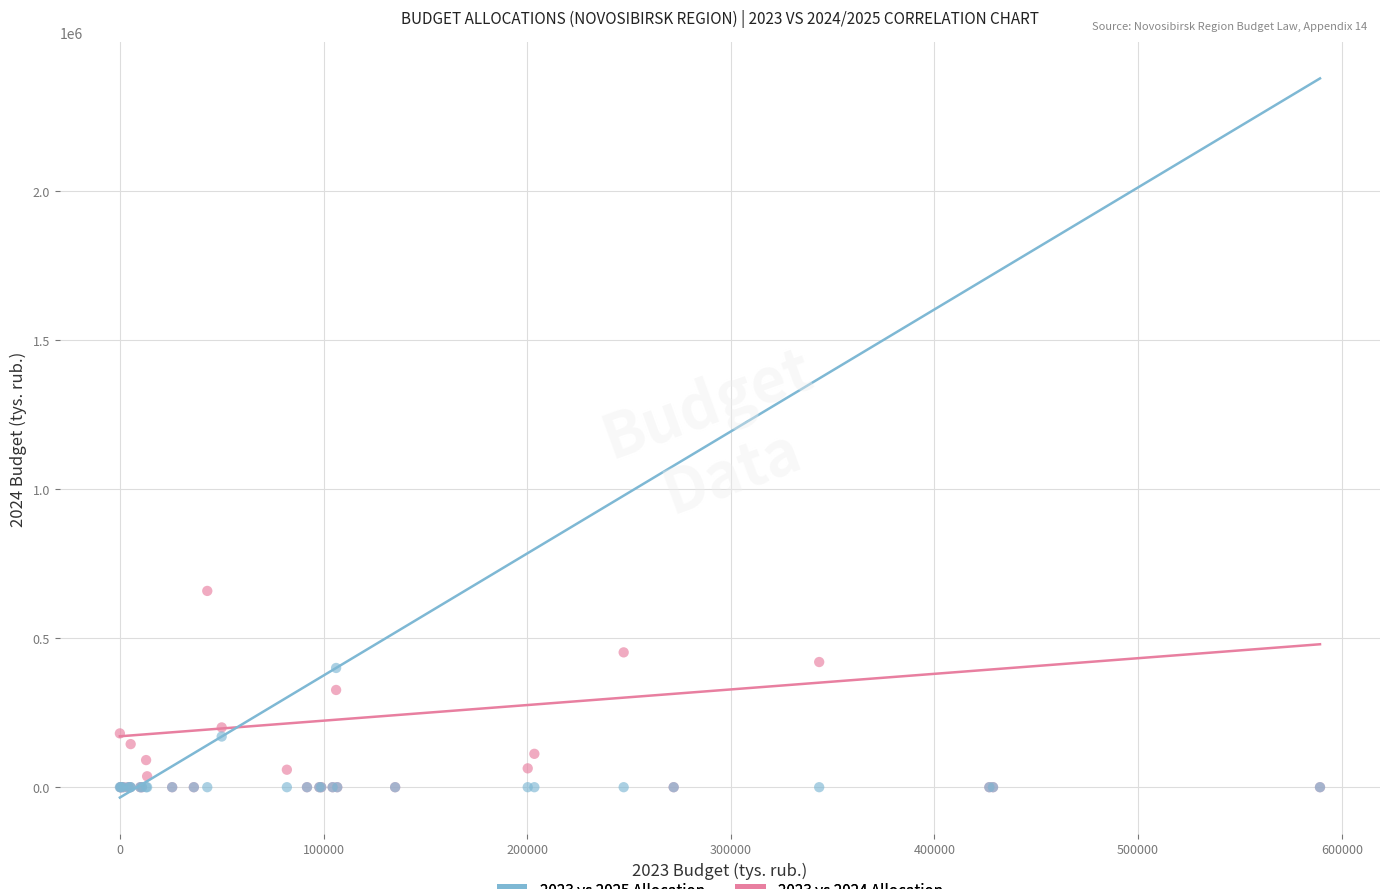

What are all the series names shown in the legend?

2023 vs 2025 Allocation, 2023 vs 2024 Allocation